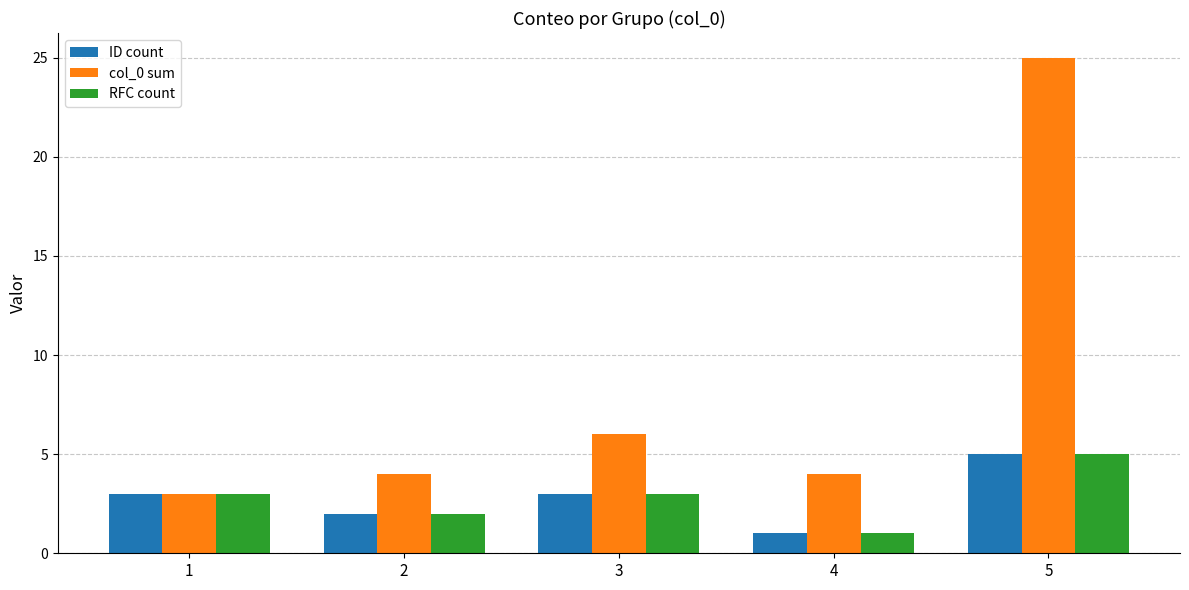

How many bars are there in each group?

3